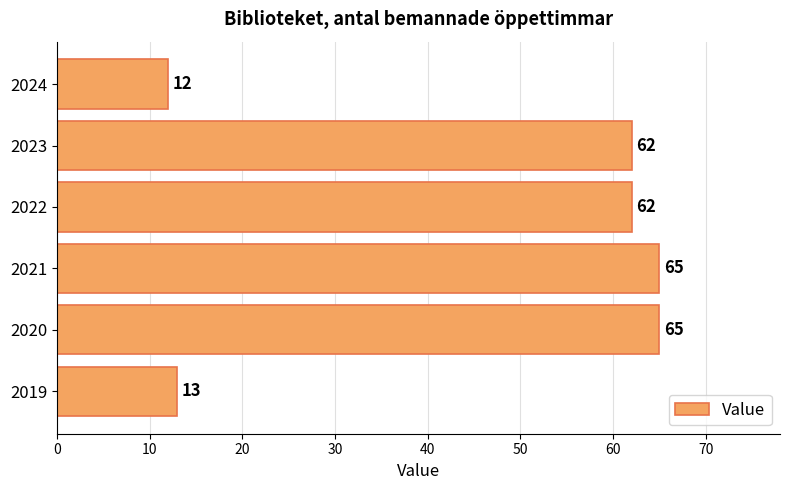

What is the greatest value displayed?

65